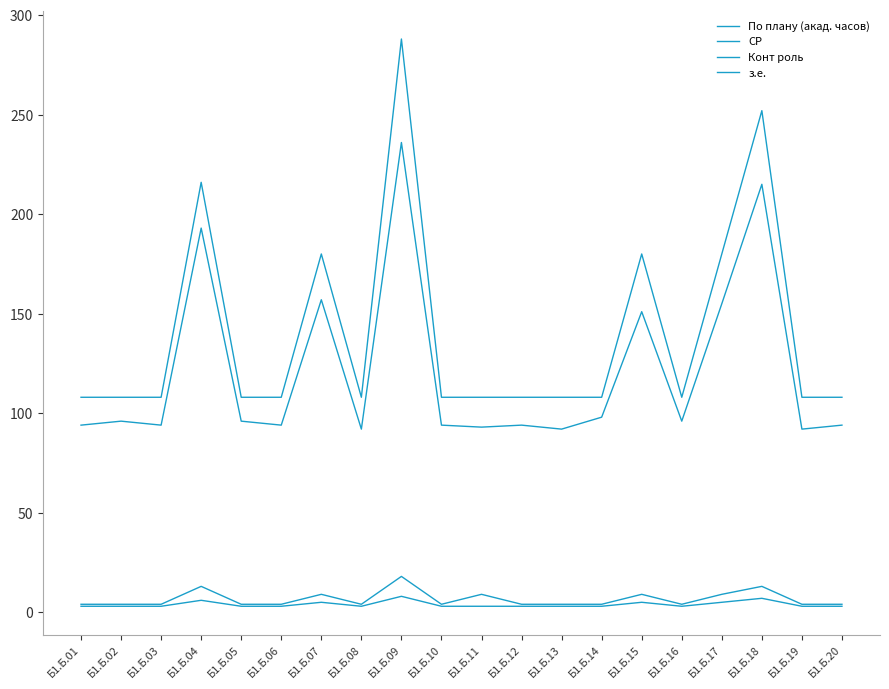

Rank the series at Б1.Б.07 from lowest to highest value.

з.е., Конт роль, СР, По плану (акад. часов)